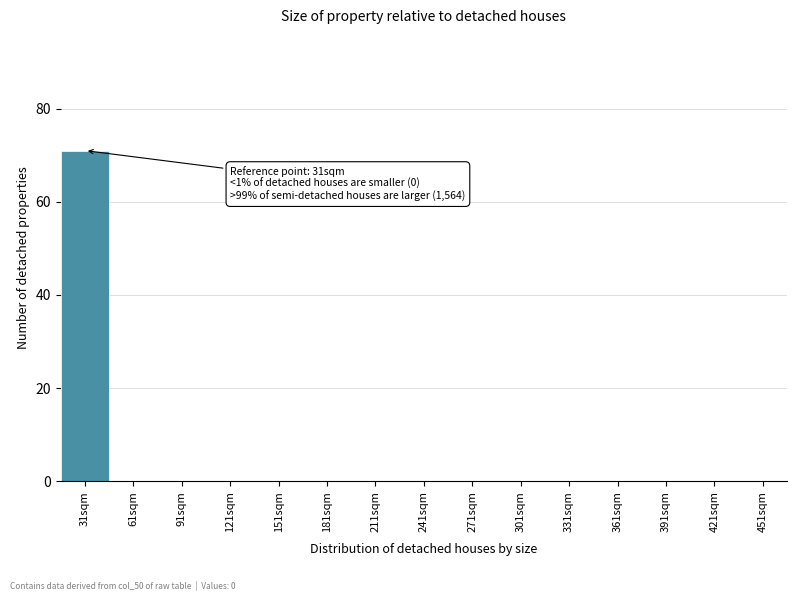

Reading left to right, what are all the values shown in this chart?

31sqm=71	61sqm=0	91sqm=0	121sqm=0	151sqm=0	181sqm=0	211sqm=0	241sqm=0	271sqm=0	301sqm=0	331sqm=0	361sqm=0	391sqm=0	421sqm=0	451sqm=0